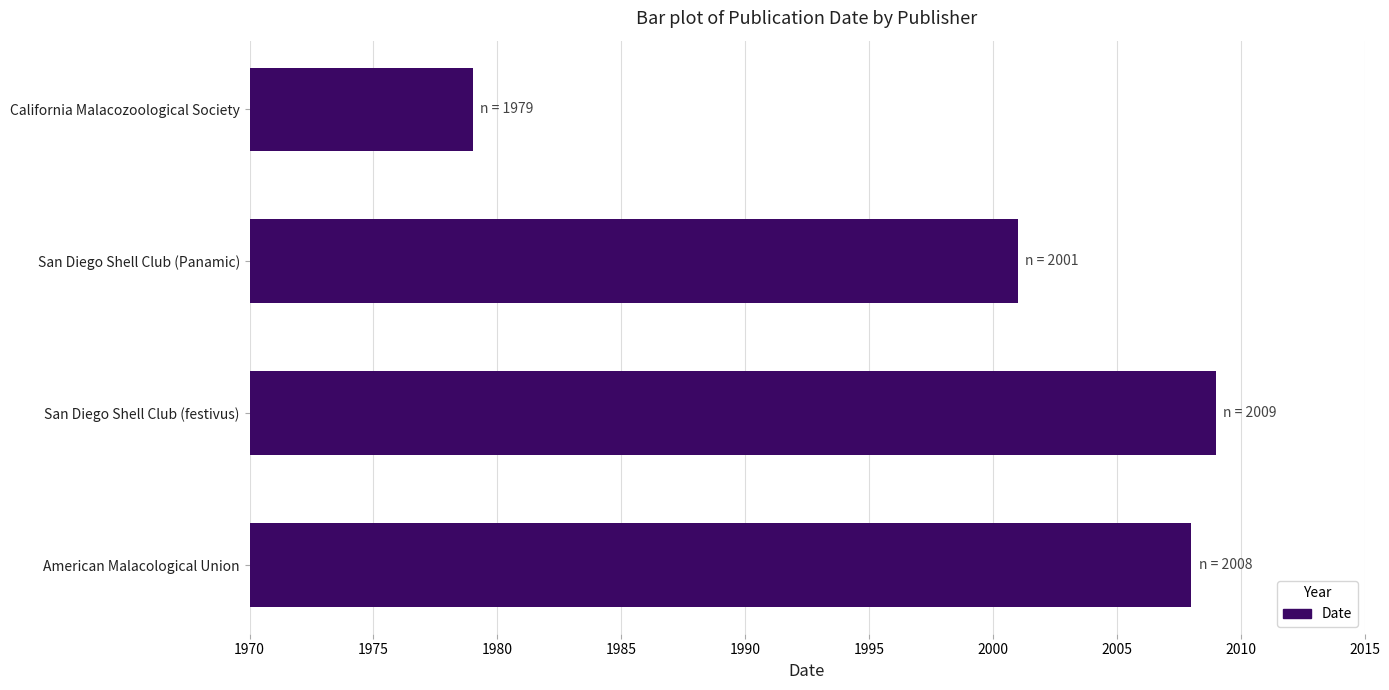

Read the value at San Diego Shell Club (Panamic), to the nearest 10.

2000